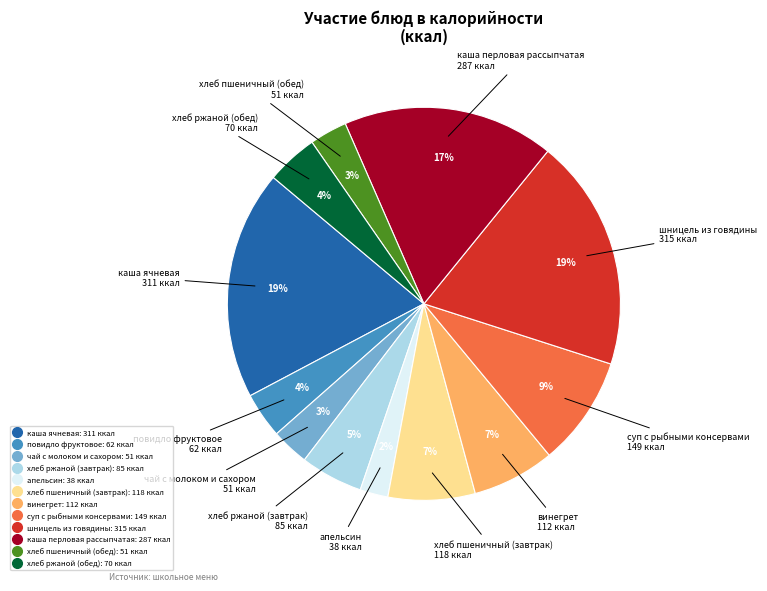

Between хлеб ржаной (обед) and каша ячневая, which is larger?

каша ячневая